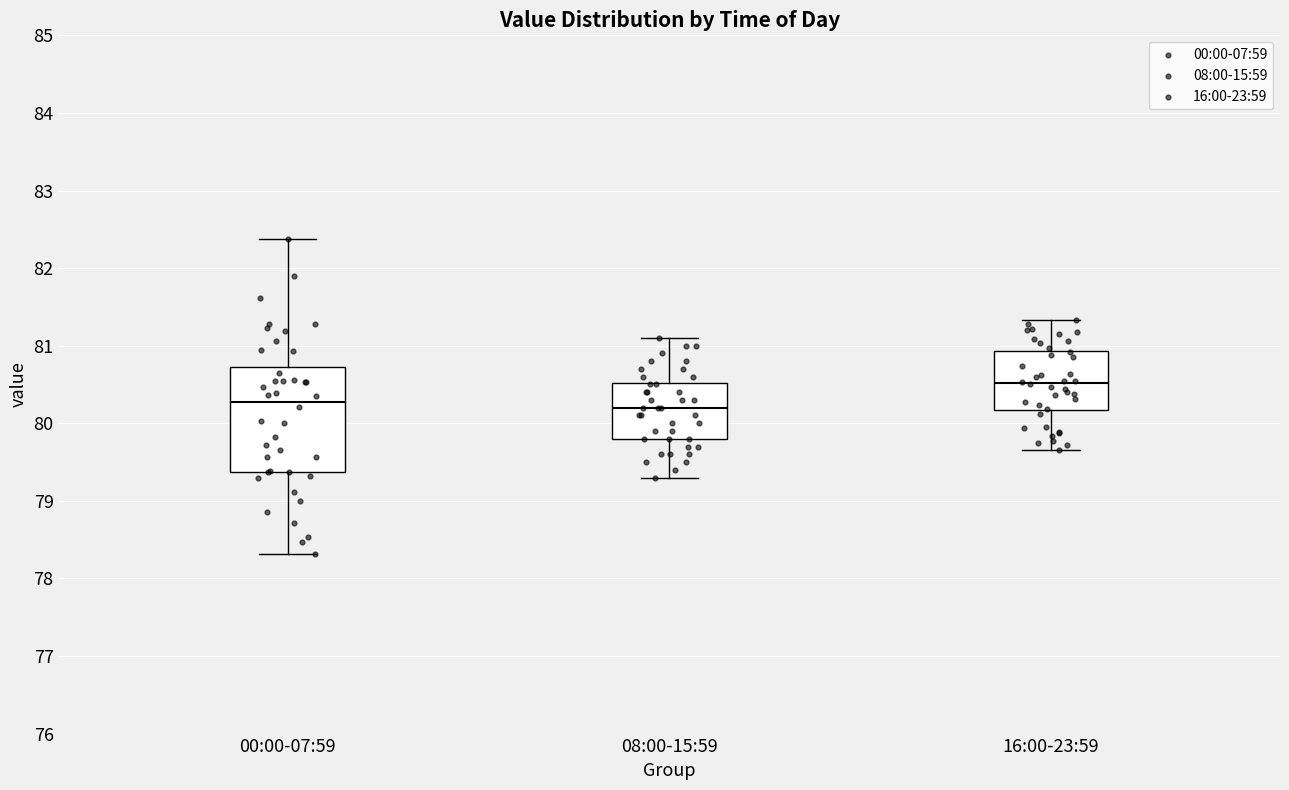

Reading left to right, read every box against the y-axis: the position of its median line, the range the box covers, and the ends of its whiskers. The values are not printed on the chart, so give them approximately, as read against the axis.

00:00-07:59: median 80.3, box 79.4 to 80.7, whiskers 78.3 to 82.4
08:00-15:59: median 80.2, box 79.8 to 80.5, whiskers 79.3 to 81.1
16:00-23:59: median 80.5, box 80.2 to 80.9, whiskers 79.7 to 81.3